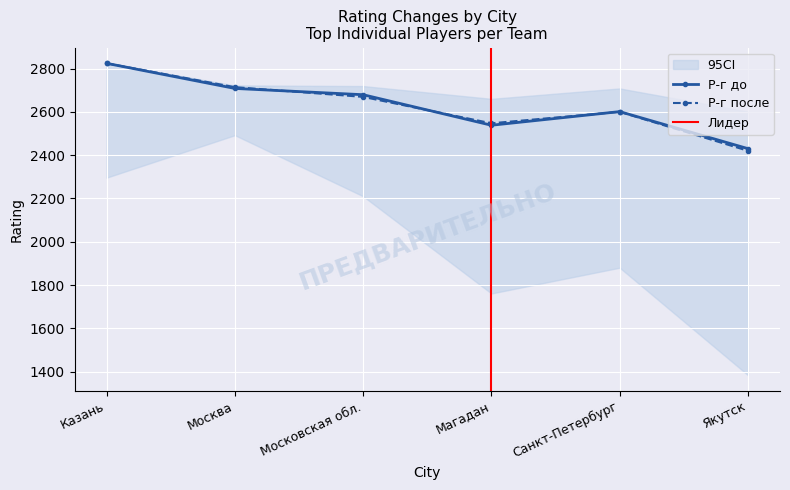

What is the label of the 3rd point from the left?

Московская обл.